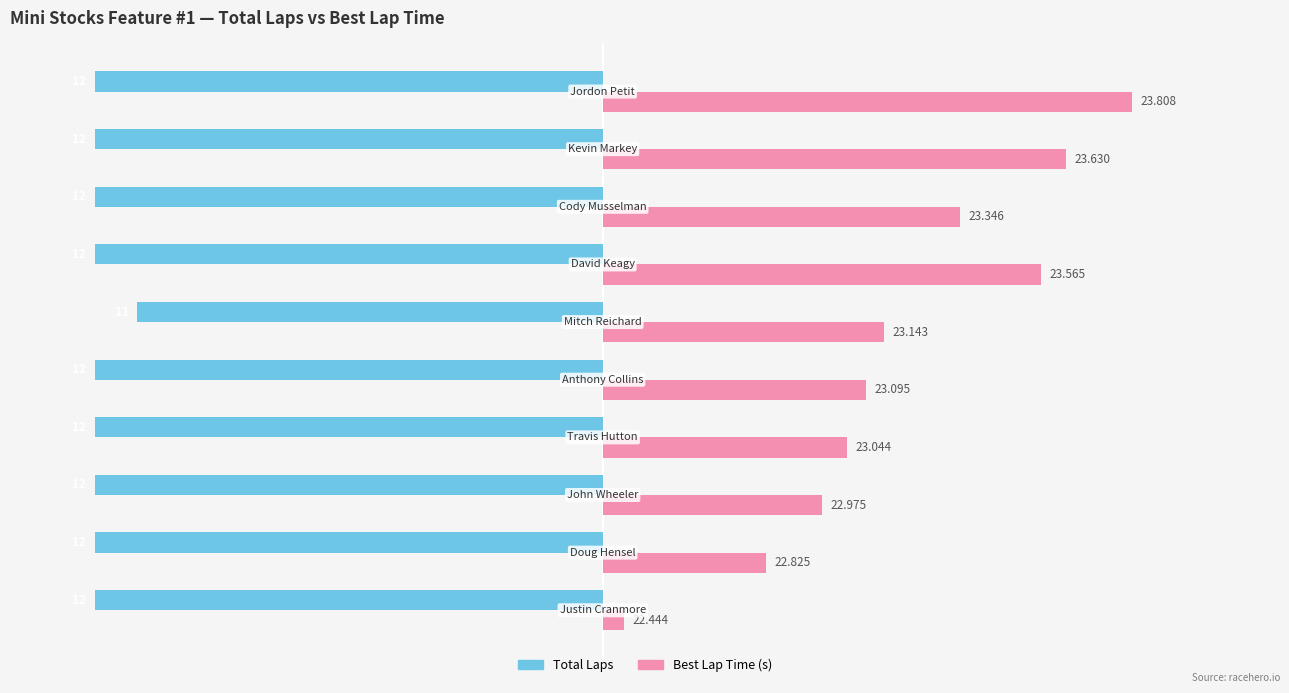

Which series has the widest spread of values?

Best Lap Time (s)